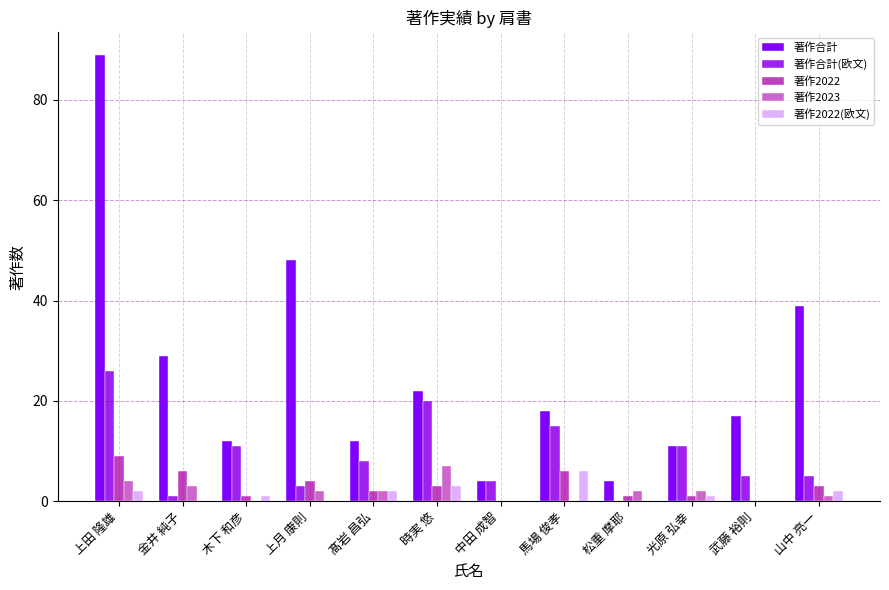

The 著作2022 series shows -5 at 武藤 裕則. True or false?

False